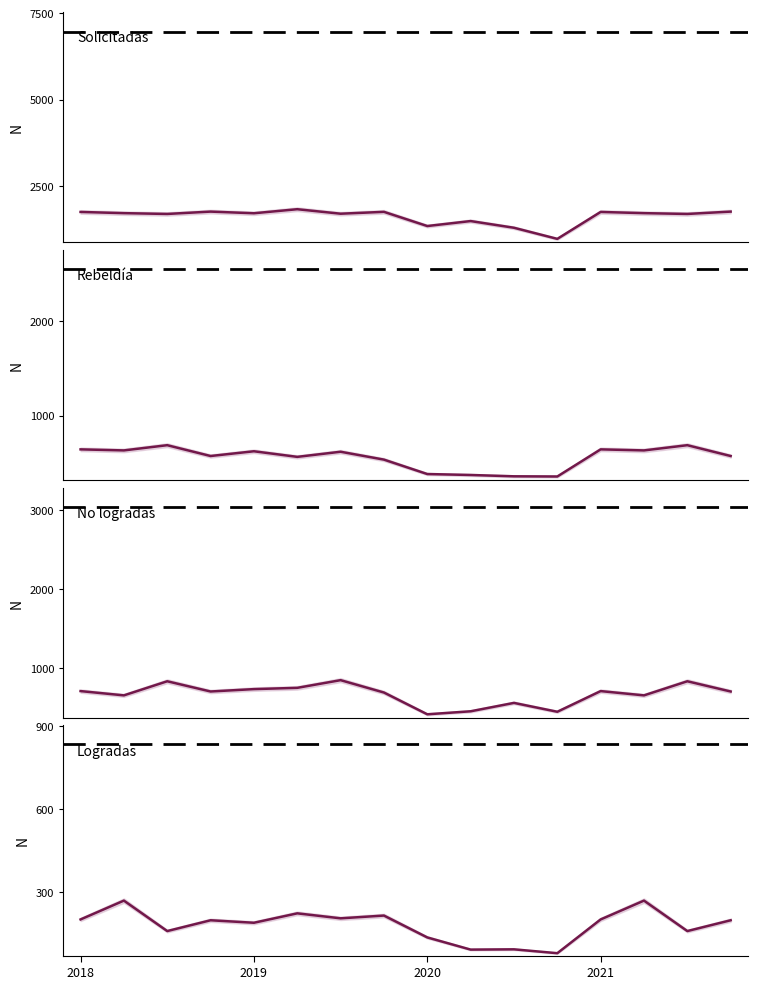

In No logradas, how many points are higher than both neighbors (excluding endpoints)?

5